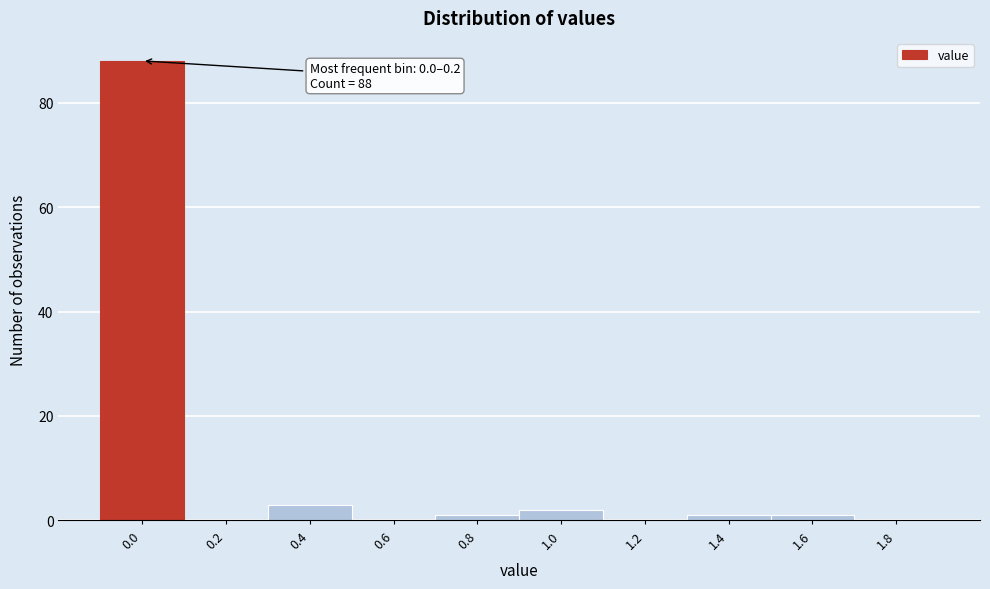

Reading left to right, list all the values displayed in this chart.

0.0=88	0.2=0	0.4=3	0.6=0	0.8=1	1.0=2	1.2=0	1.4=1	1.6=1	1.8=0